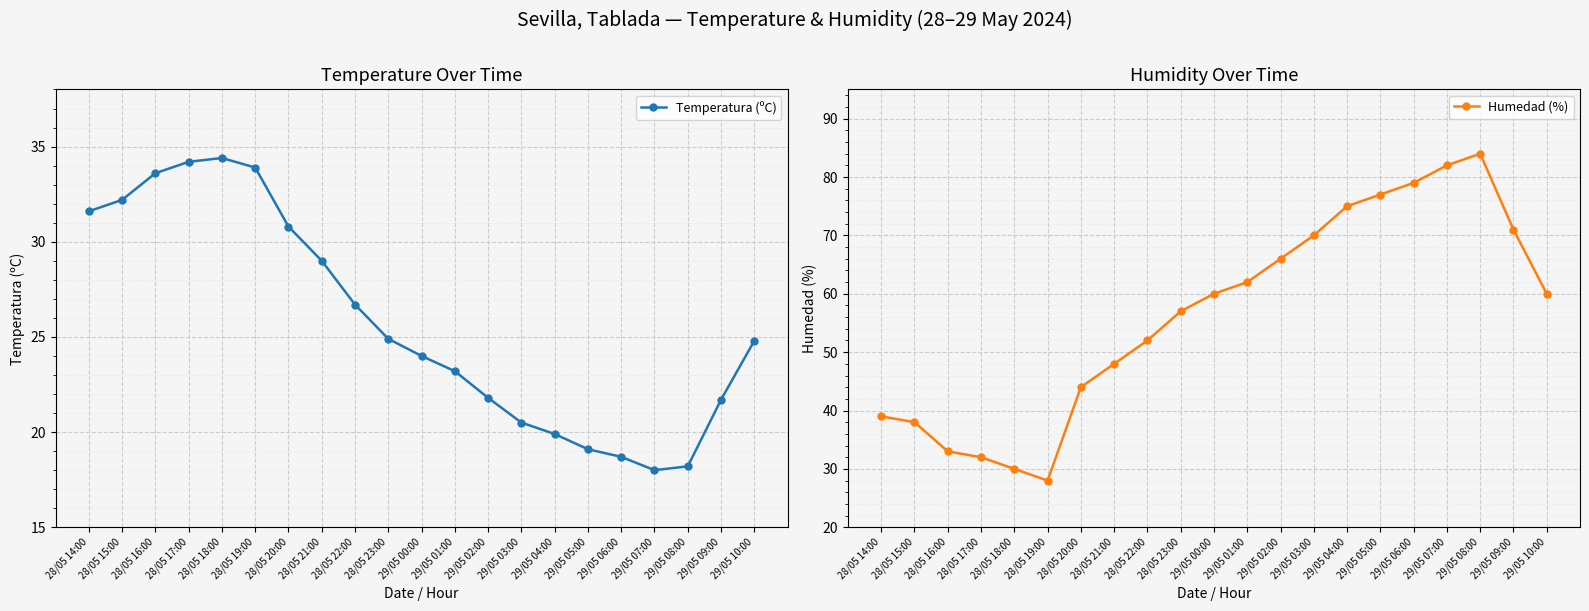

What is the difference between the maximum and minimum values in the Humedad (%) series?

56